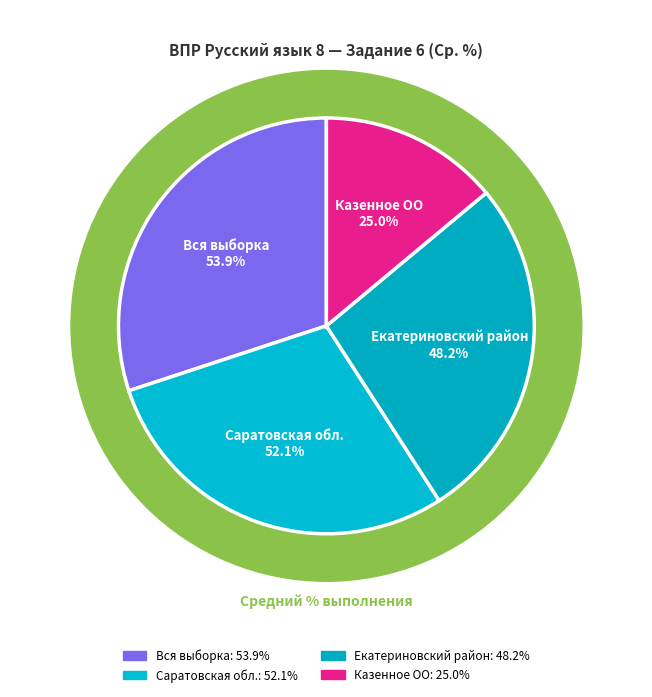

Do Саратовская обл. and Казенное ОО together represent more than half of the pie?

No